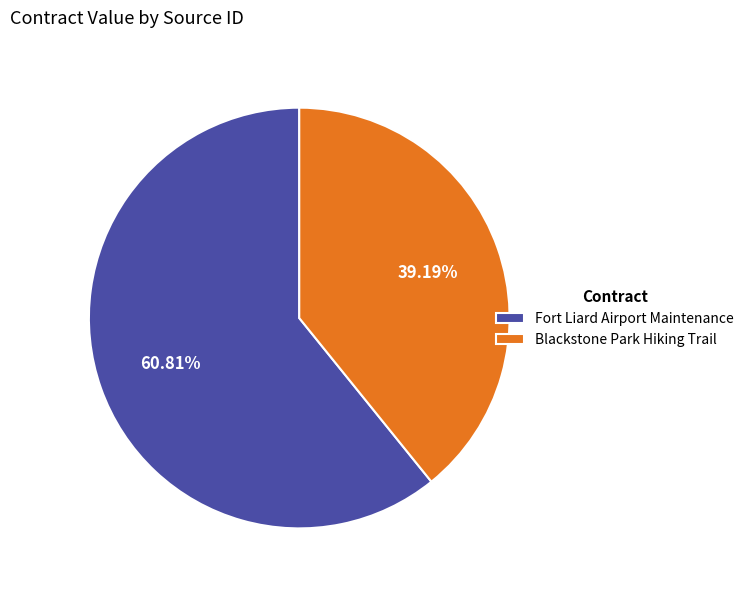

Is the sum of Blackstone Park Hiking Trail and Fort Liard Airport Maintenance greater than half?

Yes